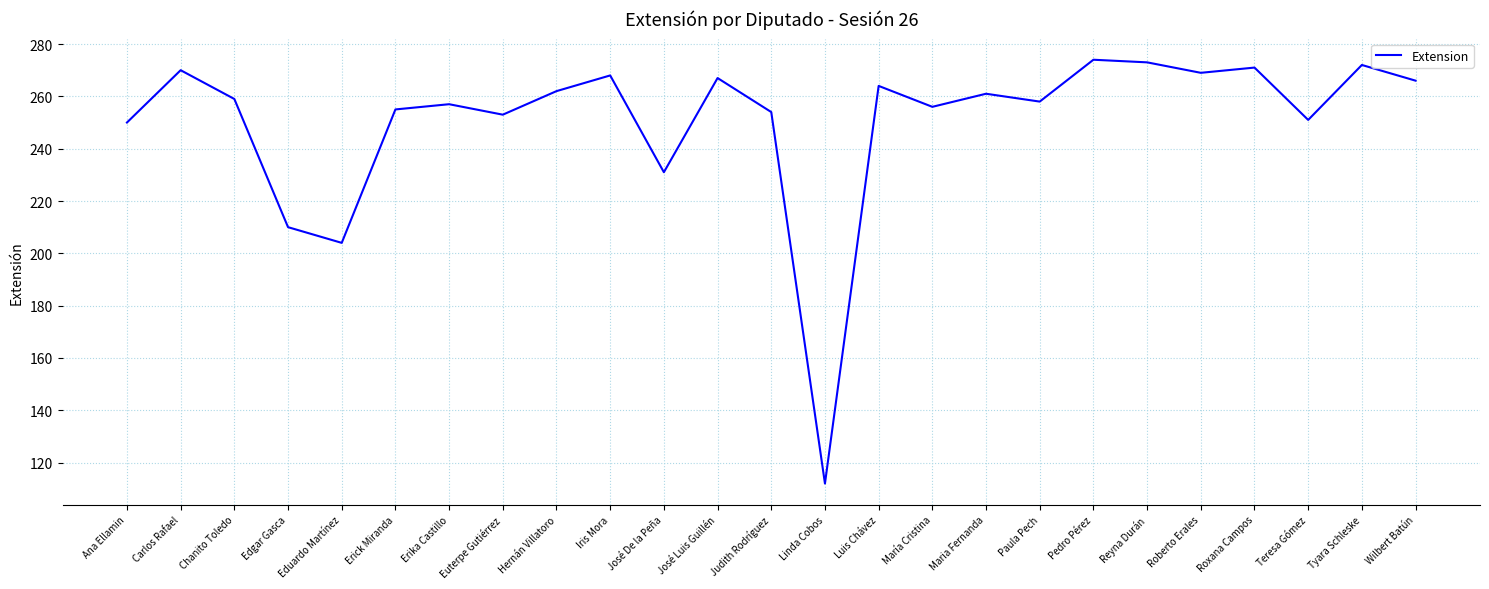

What is the ratio of the value at Pedro Pérez to the value at Iris Mora?

1.0